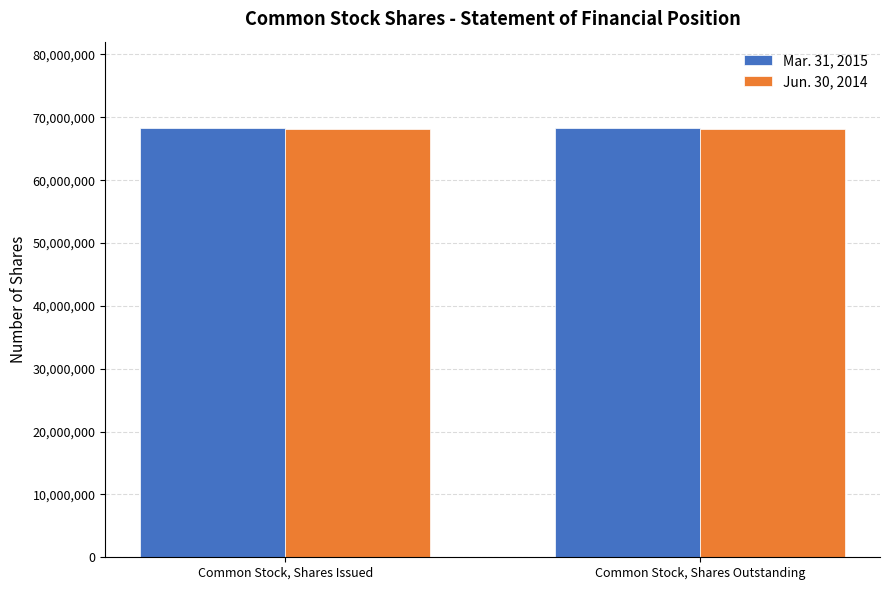

Reading left to right, transcribe all the data shown in this chart.

Mar. 31, 2015: 68360001	68360001
Jun. 30, 2014: 68060001	68060001